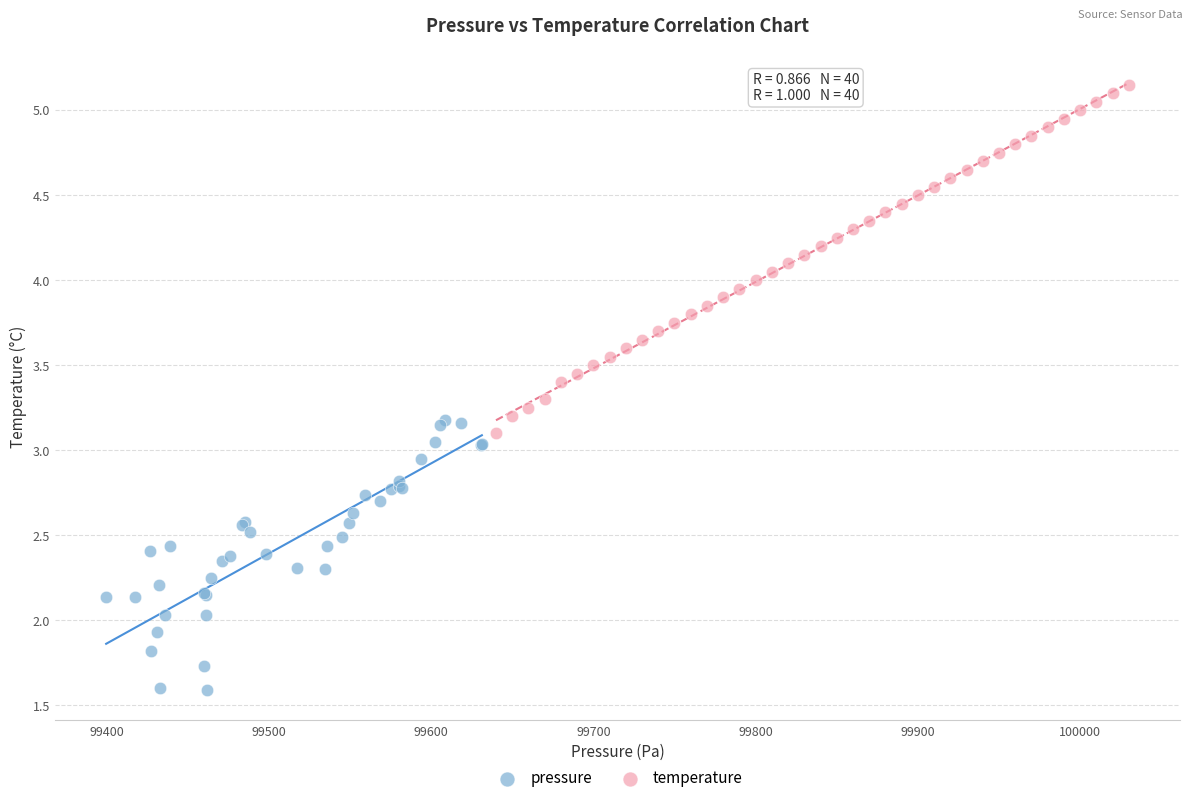

Which series reaches the maximum Y coordinate?

temperature